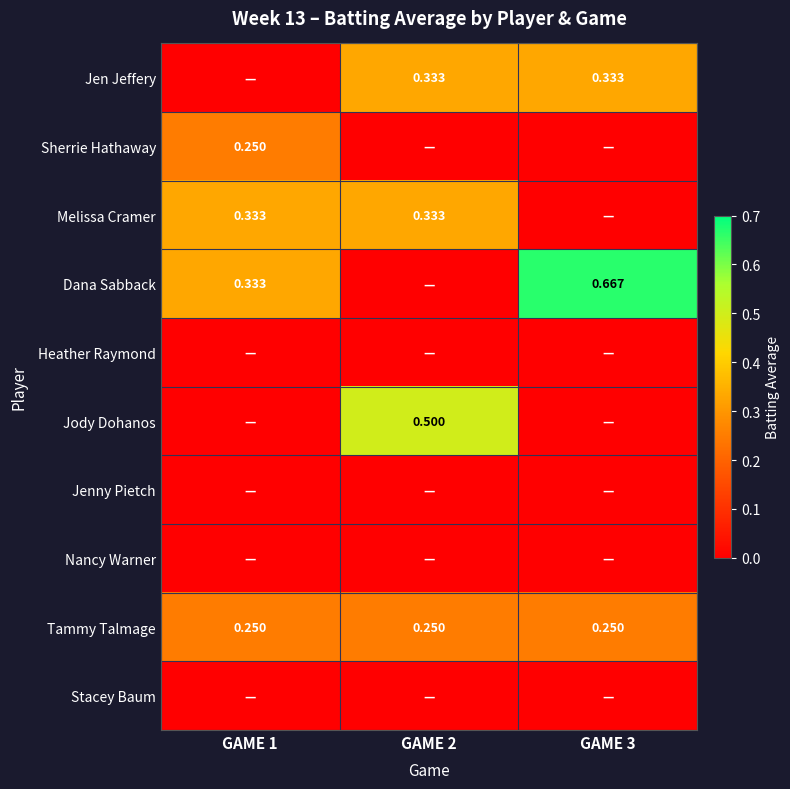

Where is Nancy Warner nearest to the value 0?

GAME 1